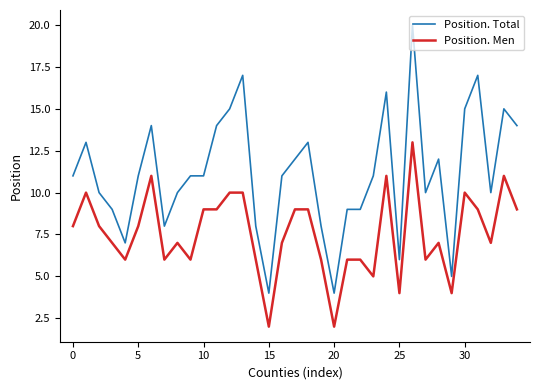

True or false: Position. Total and Position. Men cross at least once.

False